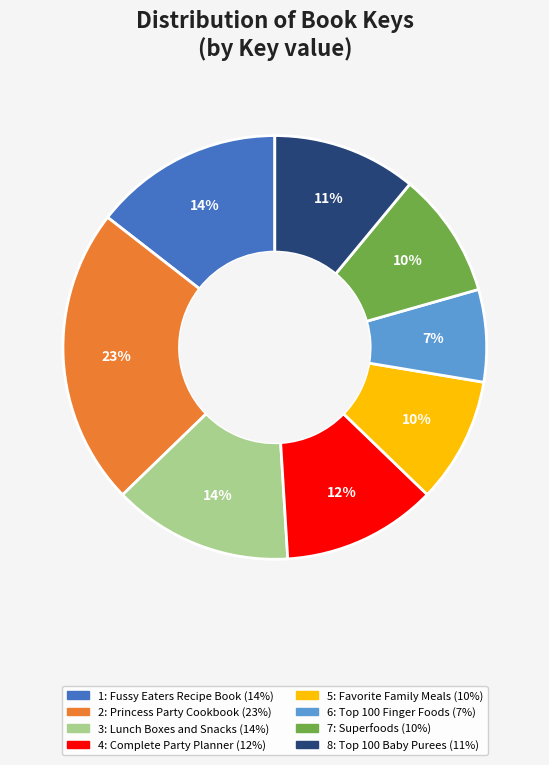

How many segments does this pie chart have?

8